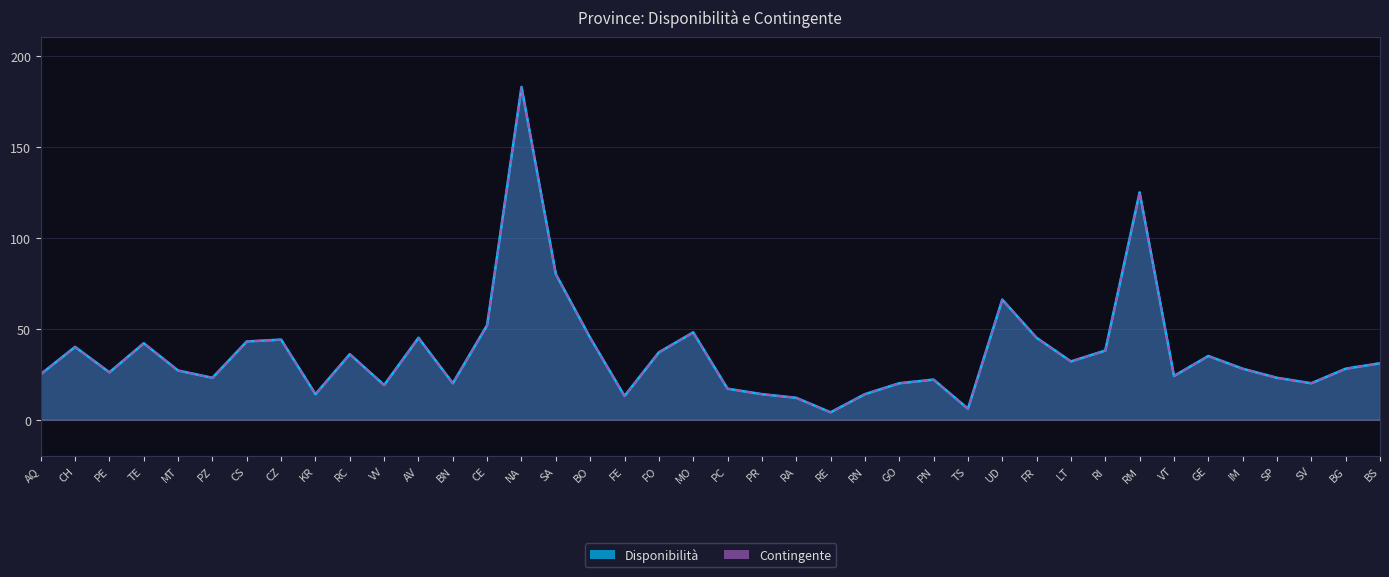

What is the sum of all Contingente values?

1466